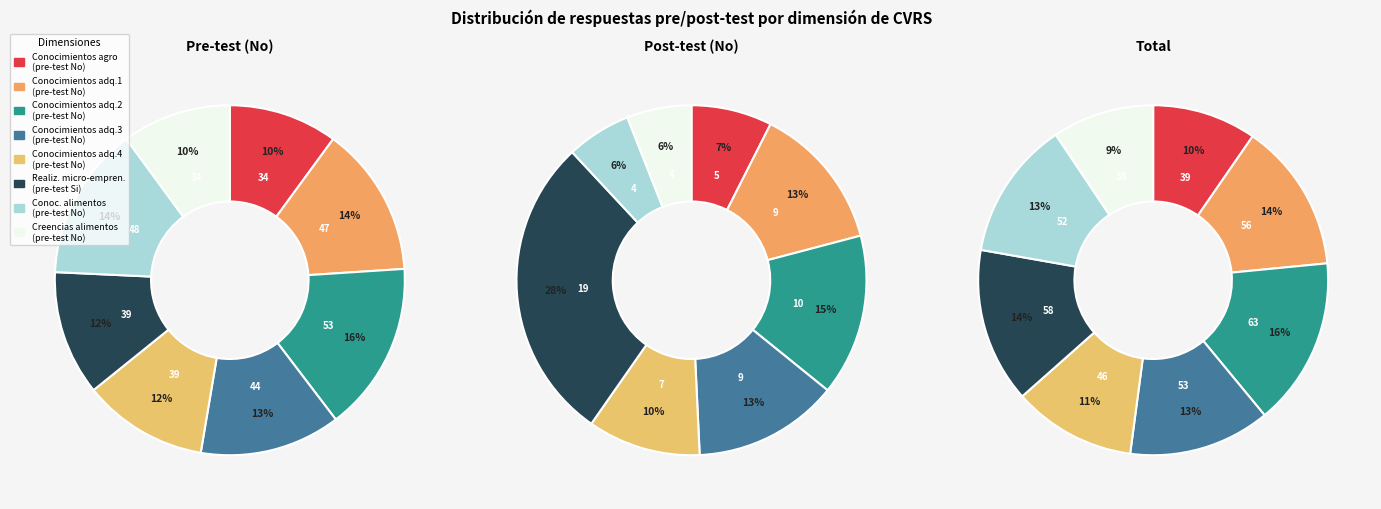

To the nearest percent, what portion does 3 represent?

13%